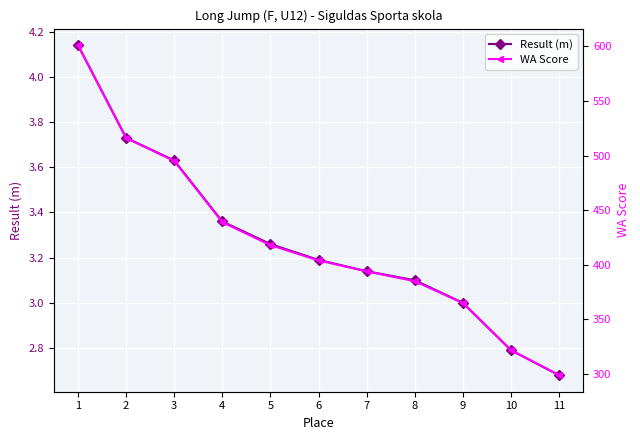

What is the highest value of the Result (m) series?

4.1